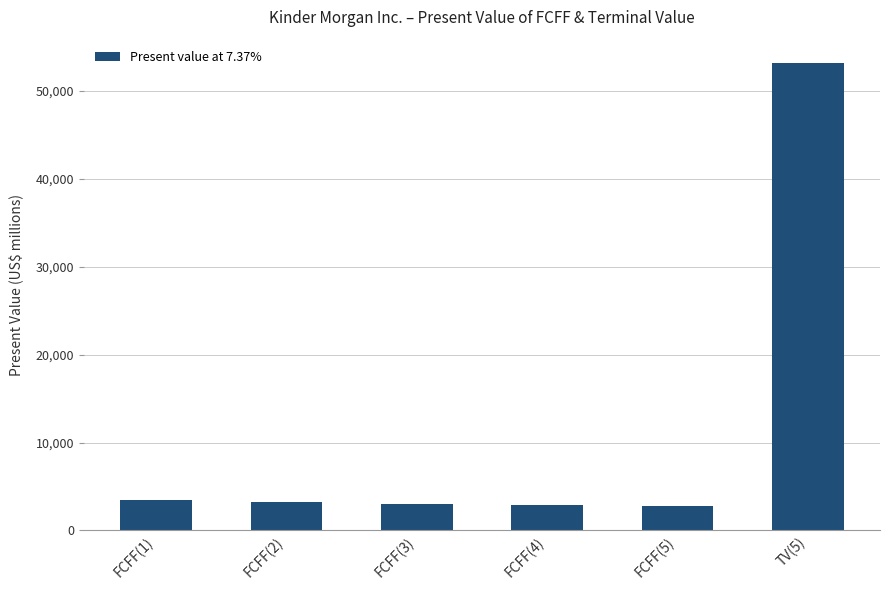

Read the value at FCFF(1), to the nearest 10.

3500